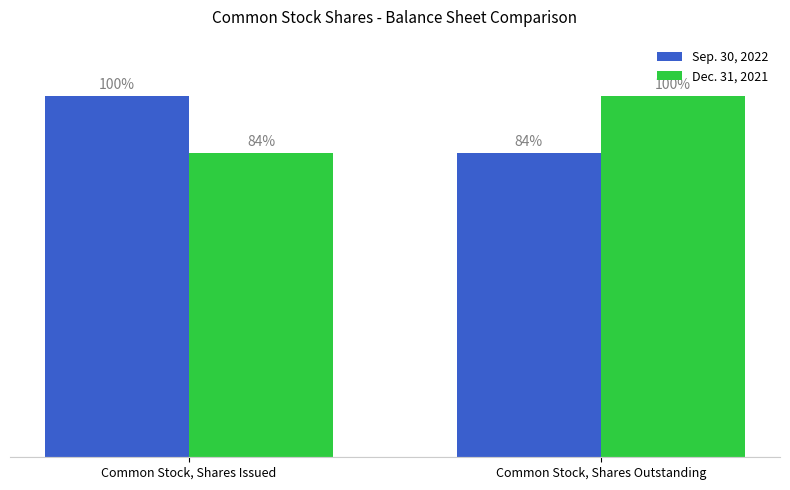

What are all the series names shown in the legend?

Sep. 30, 2022, Dec. 31, 2021